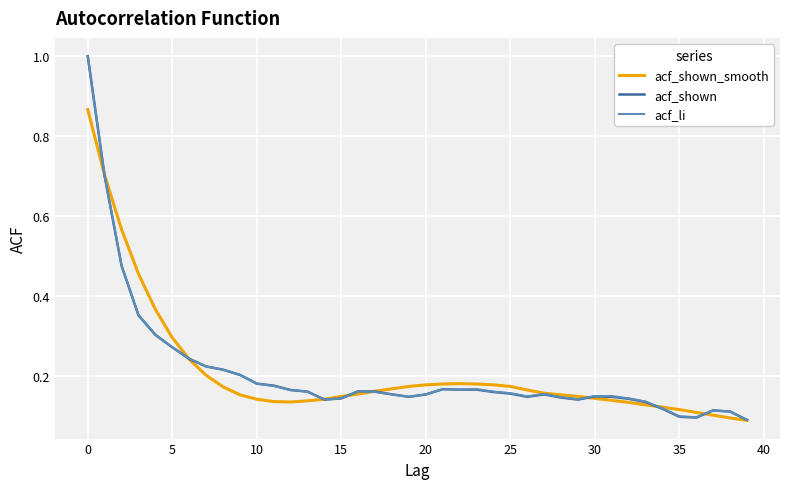

What is the greatest value displayed?

1.0